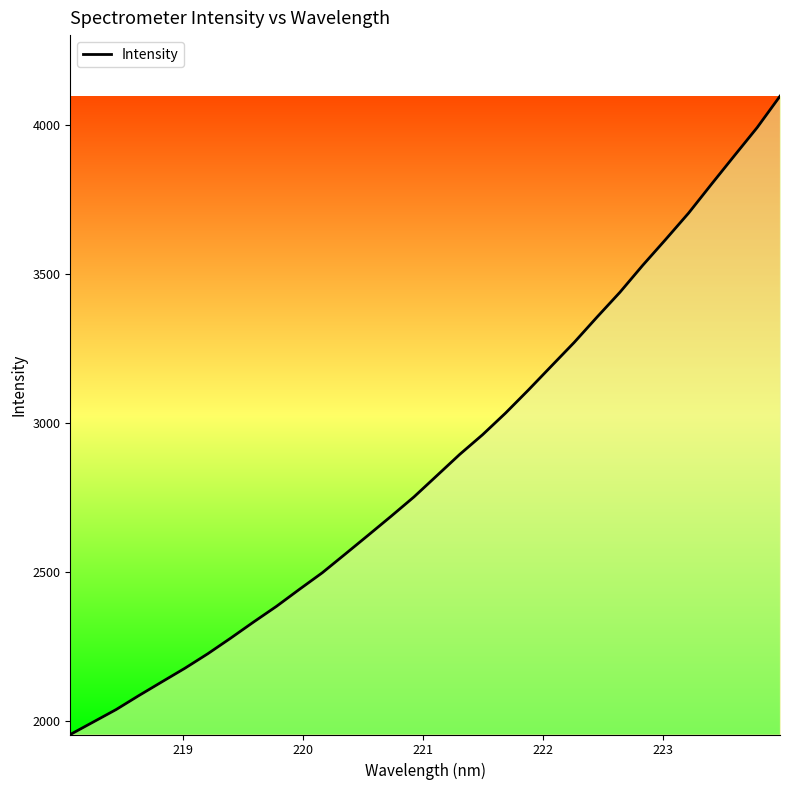

How many values exceed 2823?

16